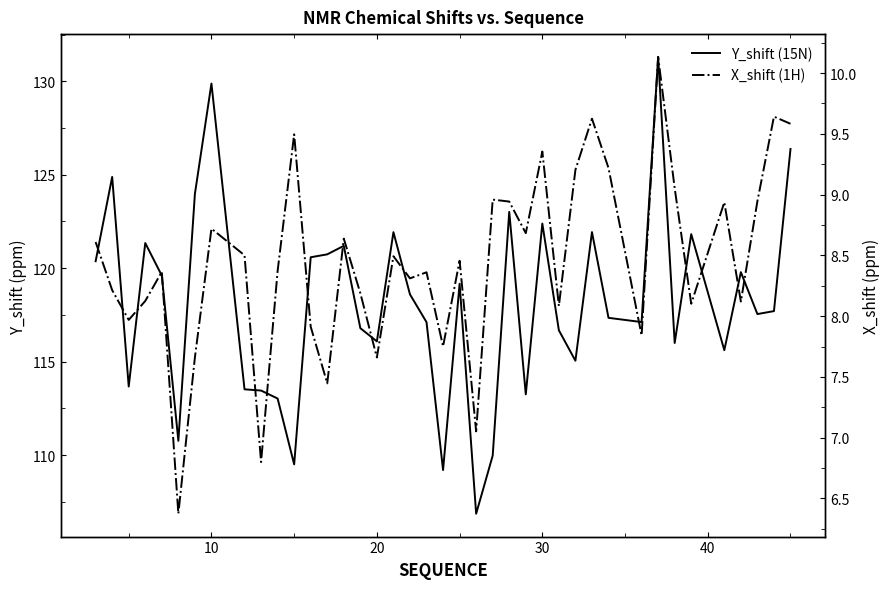

What is the value of the Y_shift (15N) point at the 8th from the left?

129.9